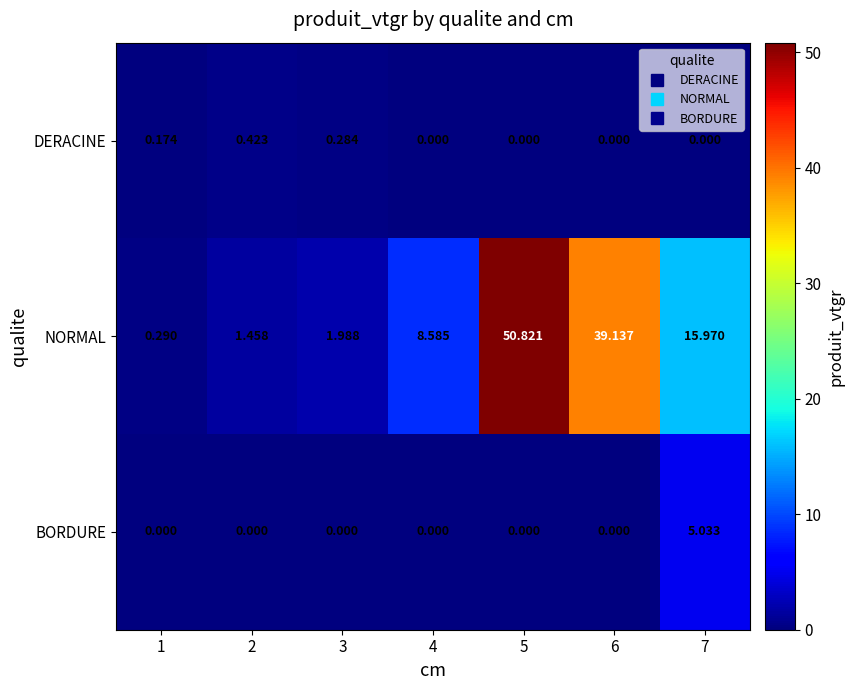

At 7, list the series in order from smallest to largest.

DERACINE, BORDURE, NORMAL